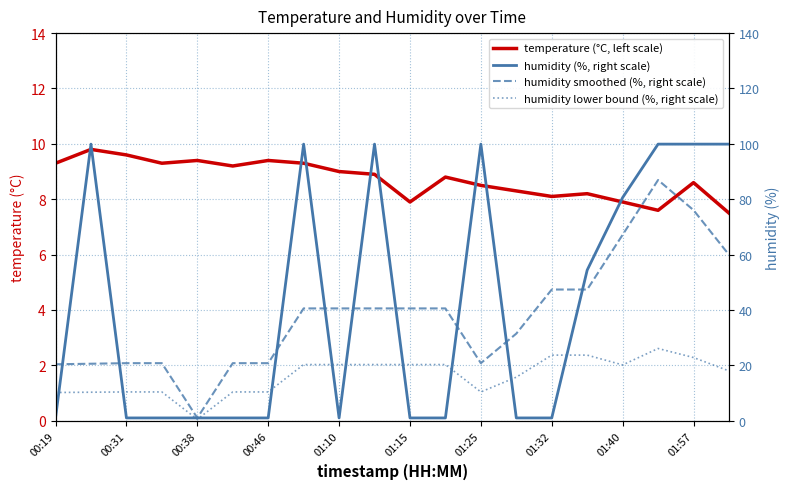

What are all the series names shown in the legend?

temperature (°C, left scale), humidity (%, right scale), humidity smoothed (%, right scale), humidity lower bound (%, right scale)